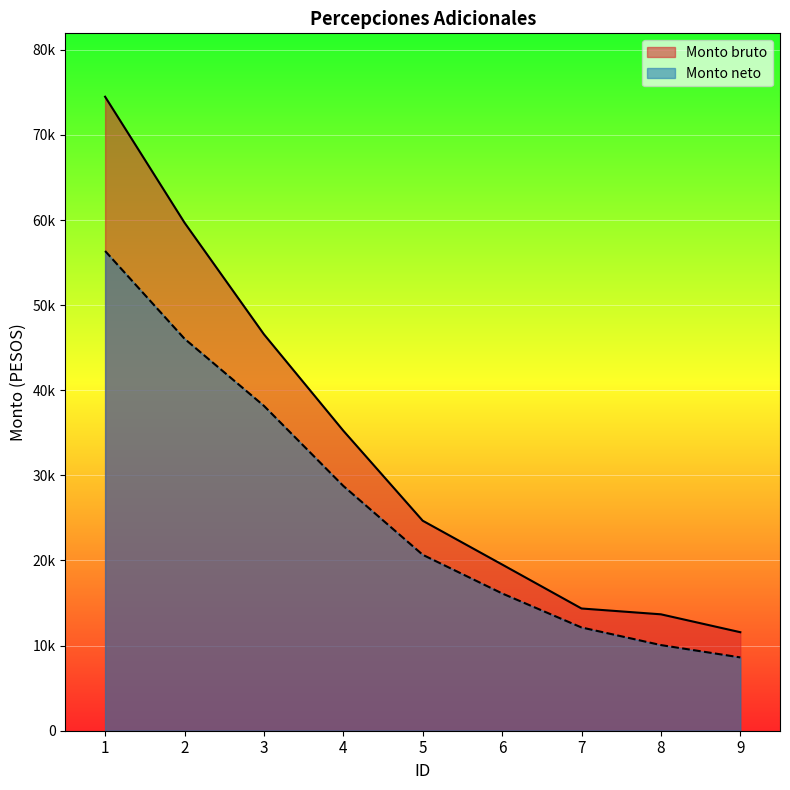

Is it true that Monto bruto equals 20242.3 at 9?

False